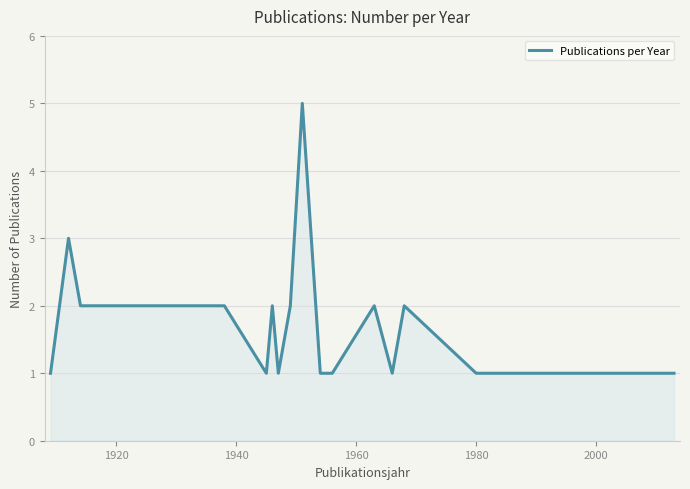

What is the maximum value shown in the chart?

5